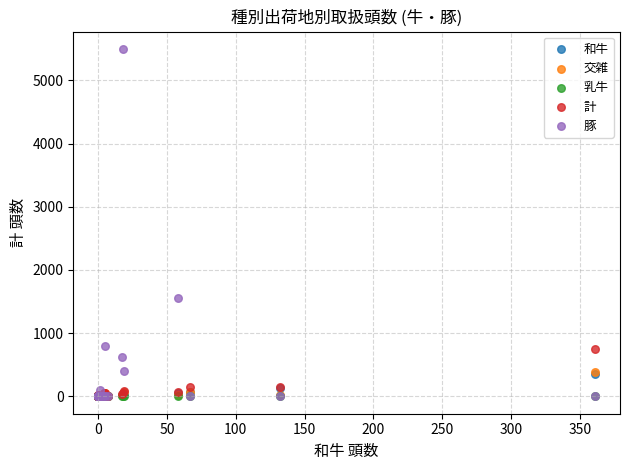

What are all the series names shown in the legend?

和牛, 交雑, 乳牛, 計, 豚